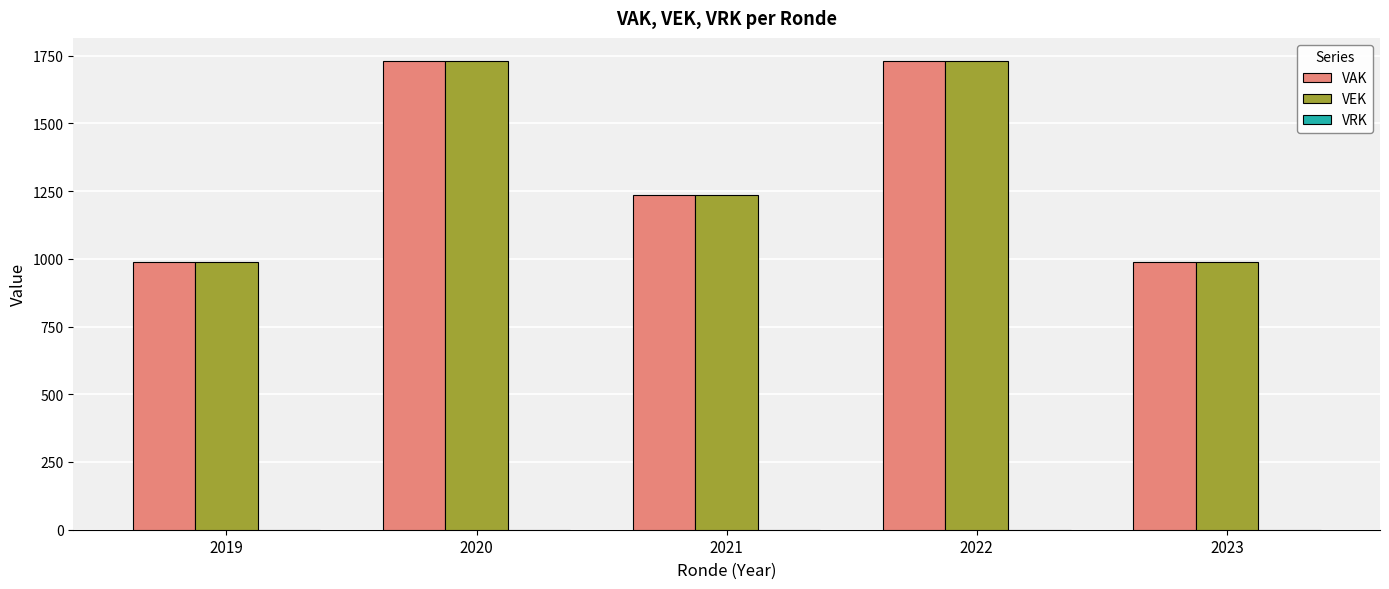

What is the maximum value for VAK?

1729